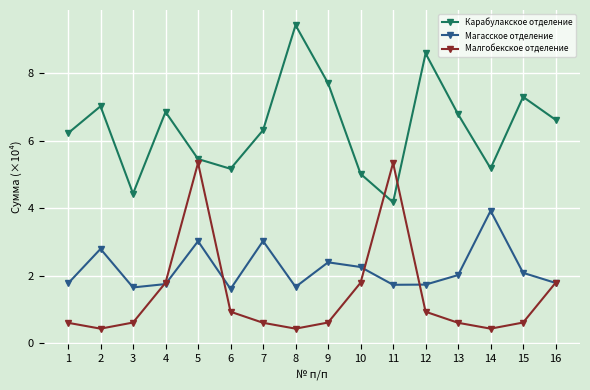

What are all the series names shown in the legend?

Карабулакское отделение, Магасское отделение, Малгобекское отделение